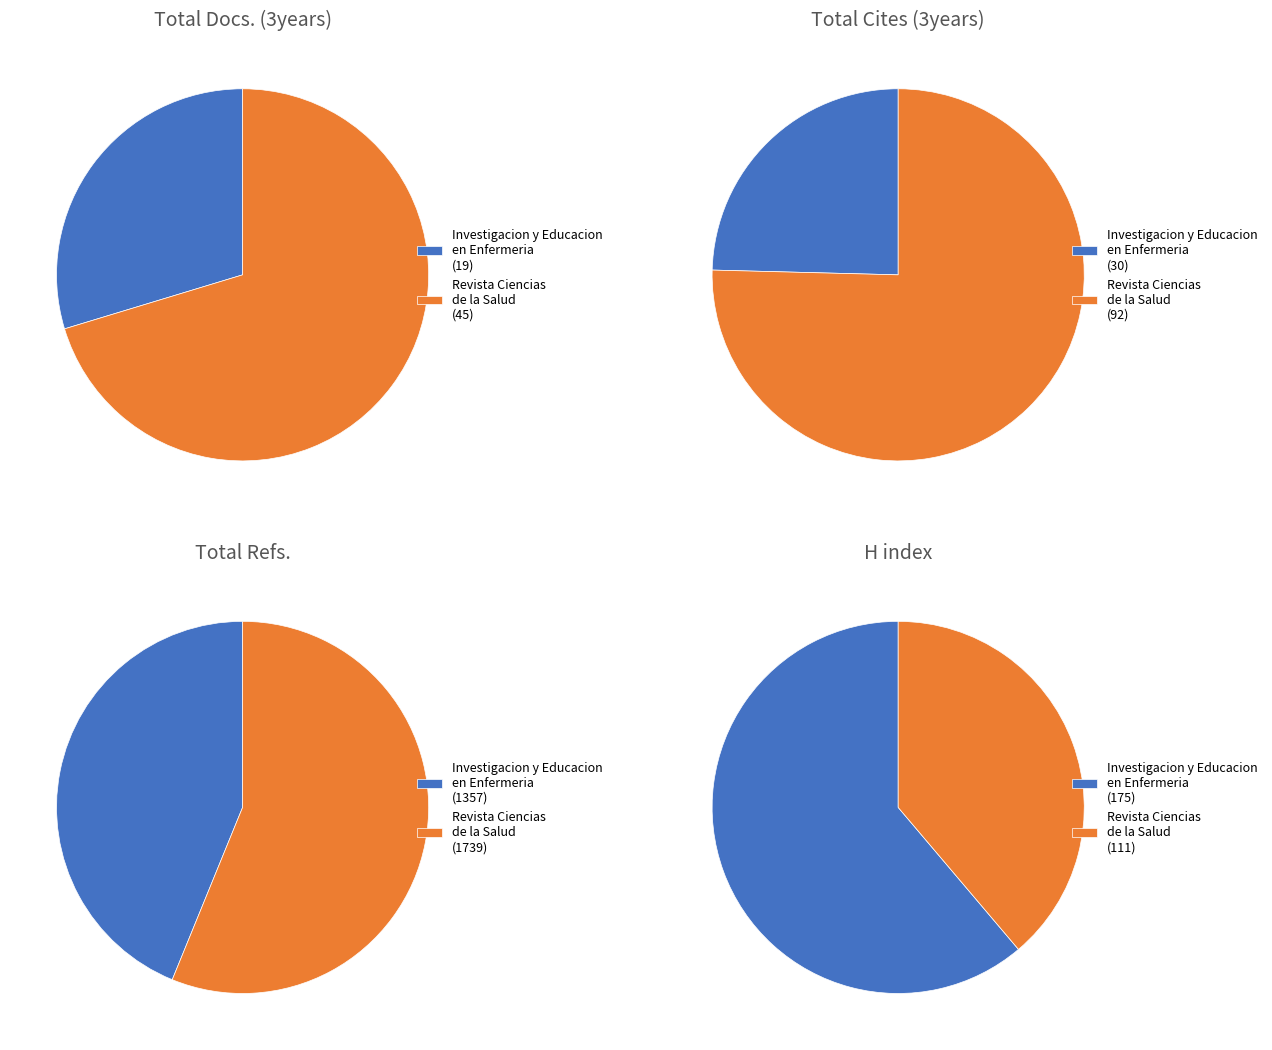

The Investigacion y Educacion en Enfermeria slice represents 25% of the pie. True or false?

True